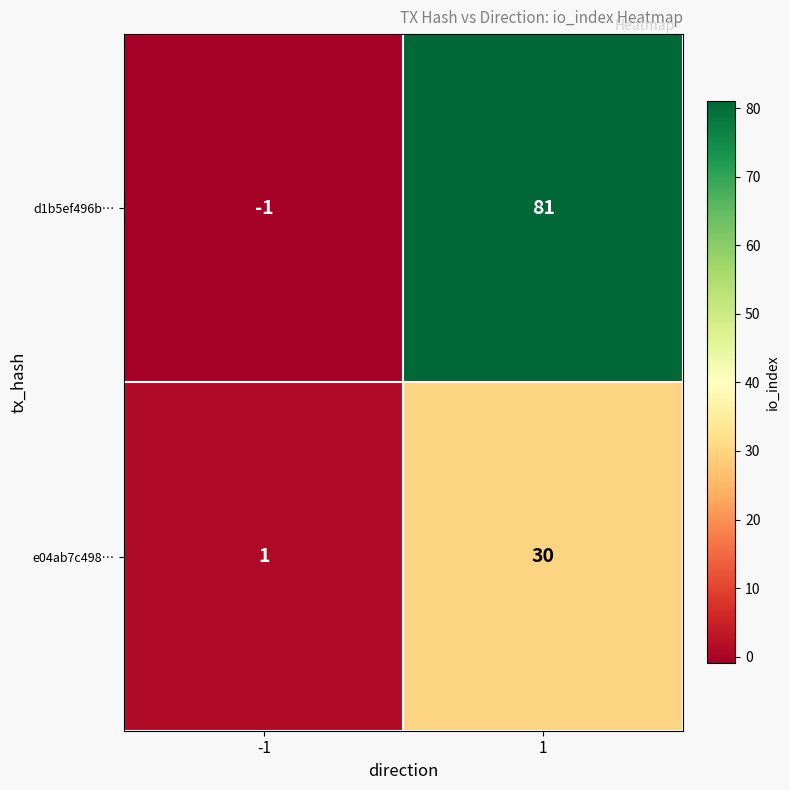

What is the difference between the e04ab7c498… values at -1 and 1?

29